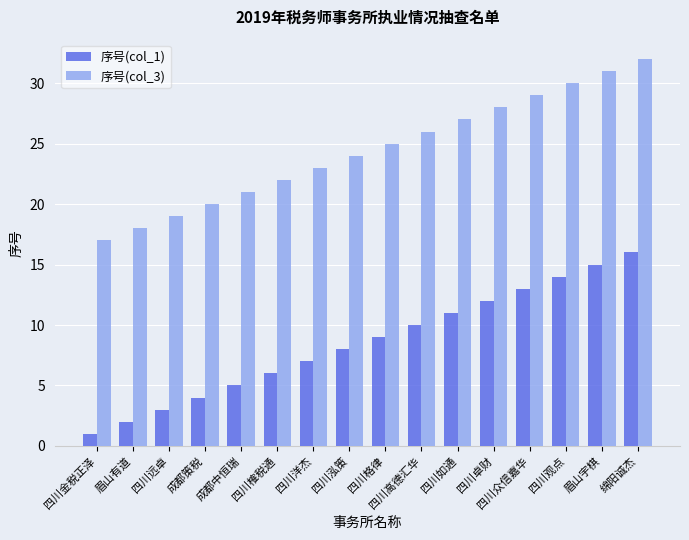

At which label is 序号(col_1) closest to 8?

四川泓策